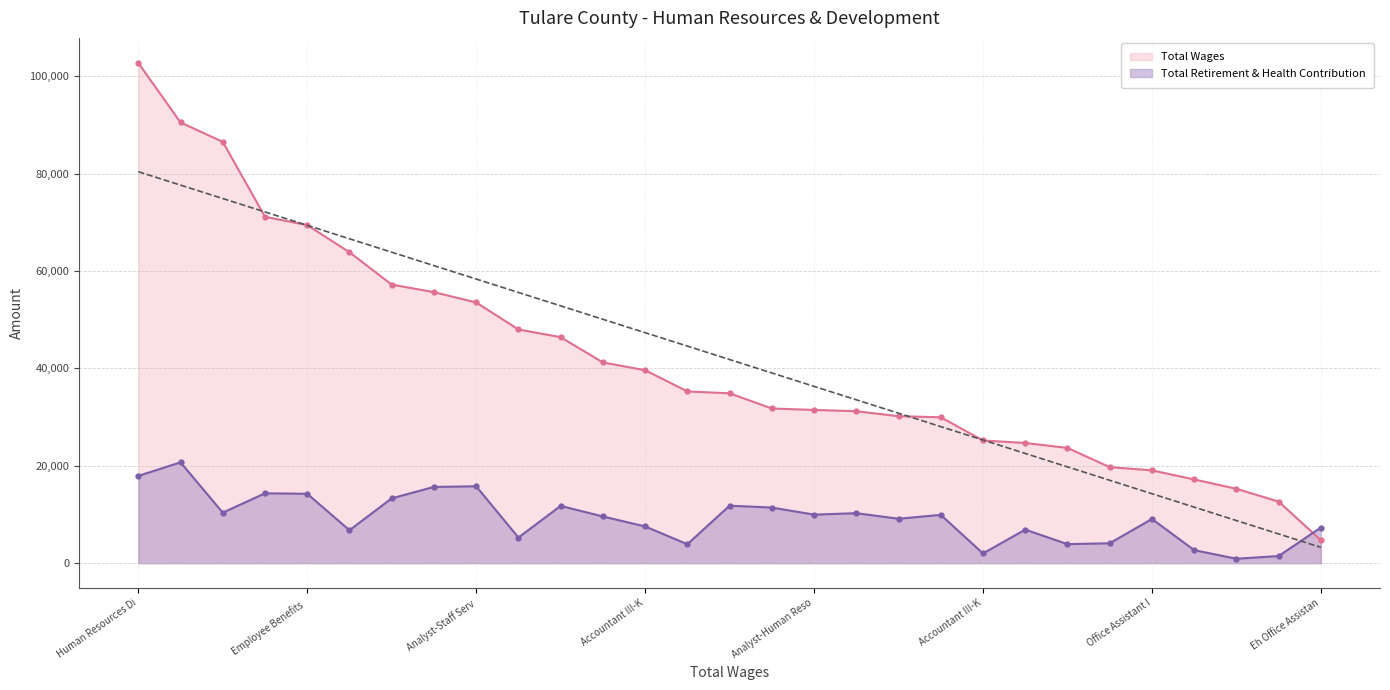

True or false: Total Wages has a value of 4728 at Eh Office Assistan.

True